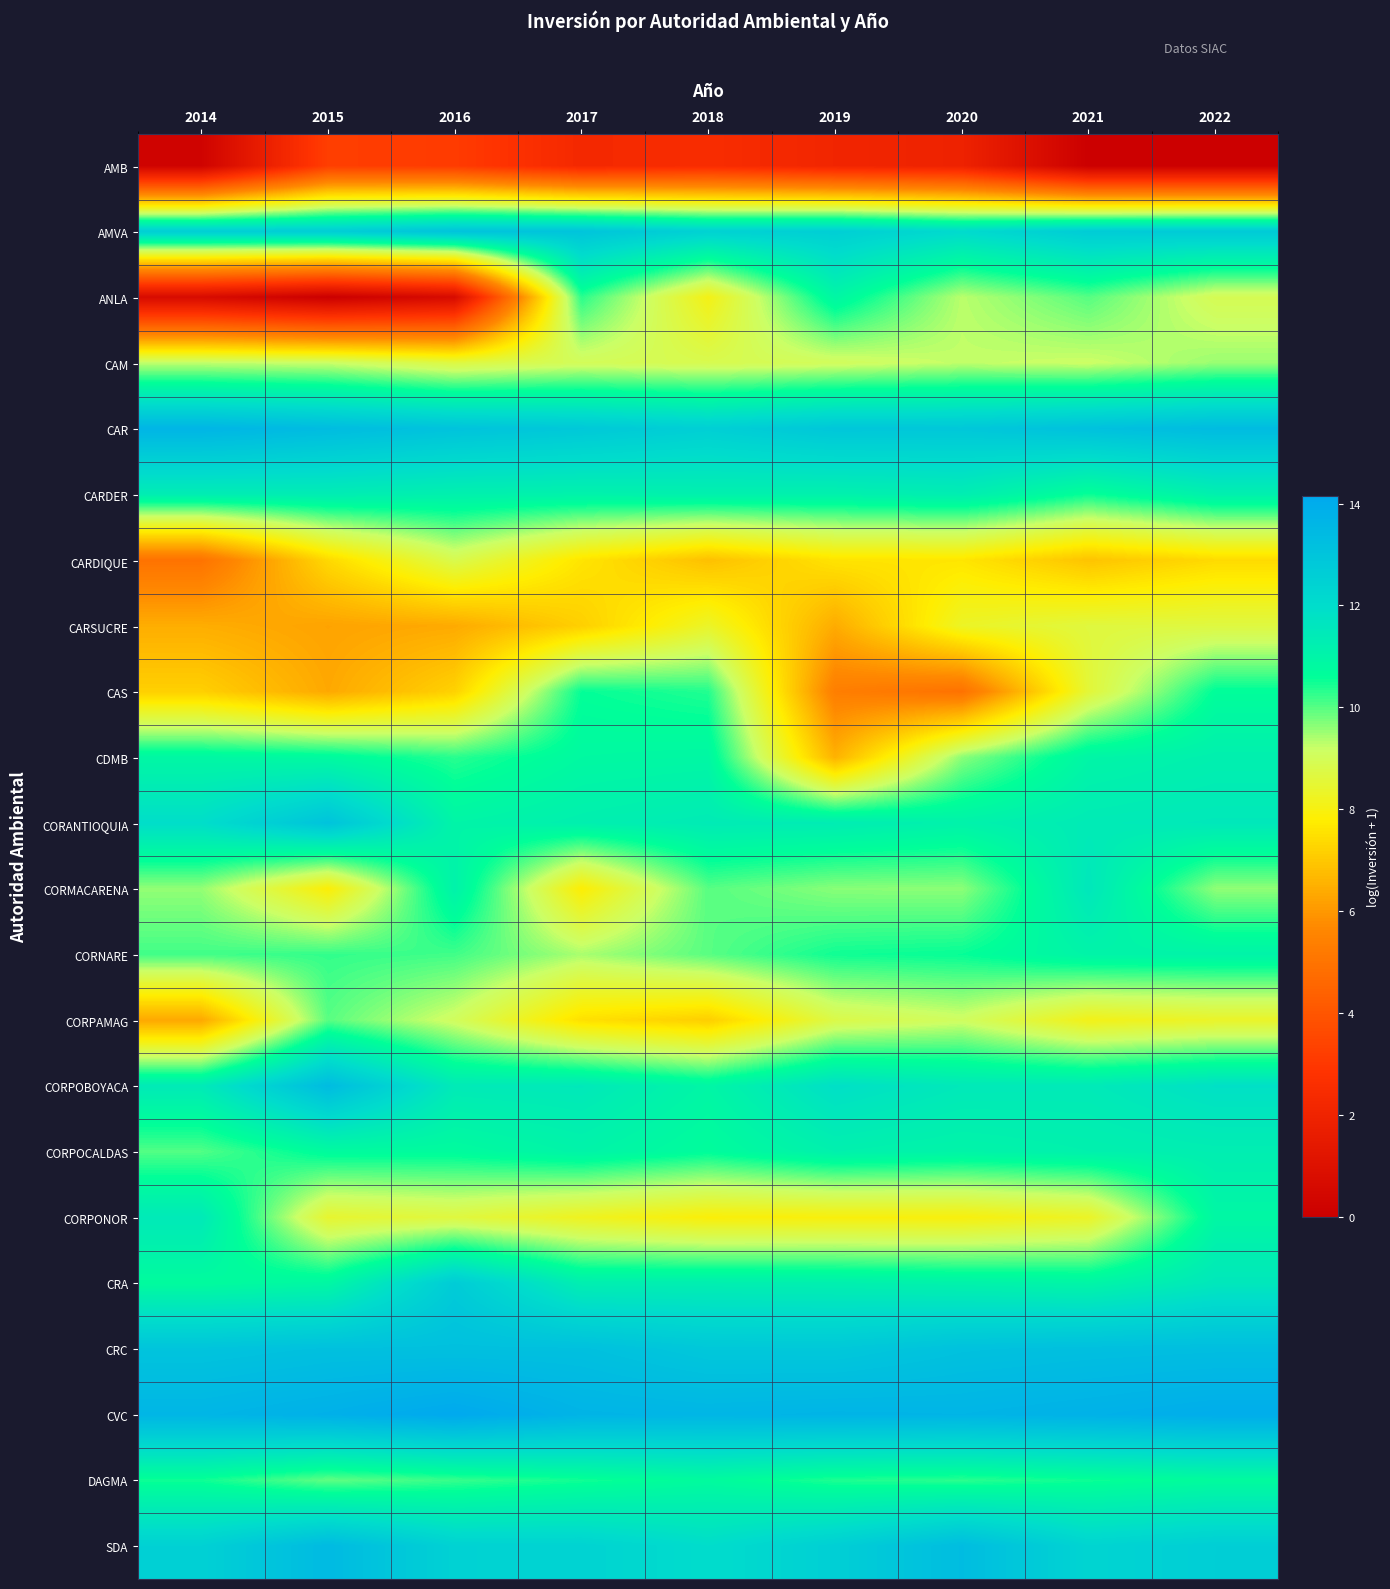

Which has a higher value, 2015 or 2017?

2015